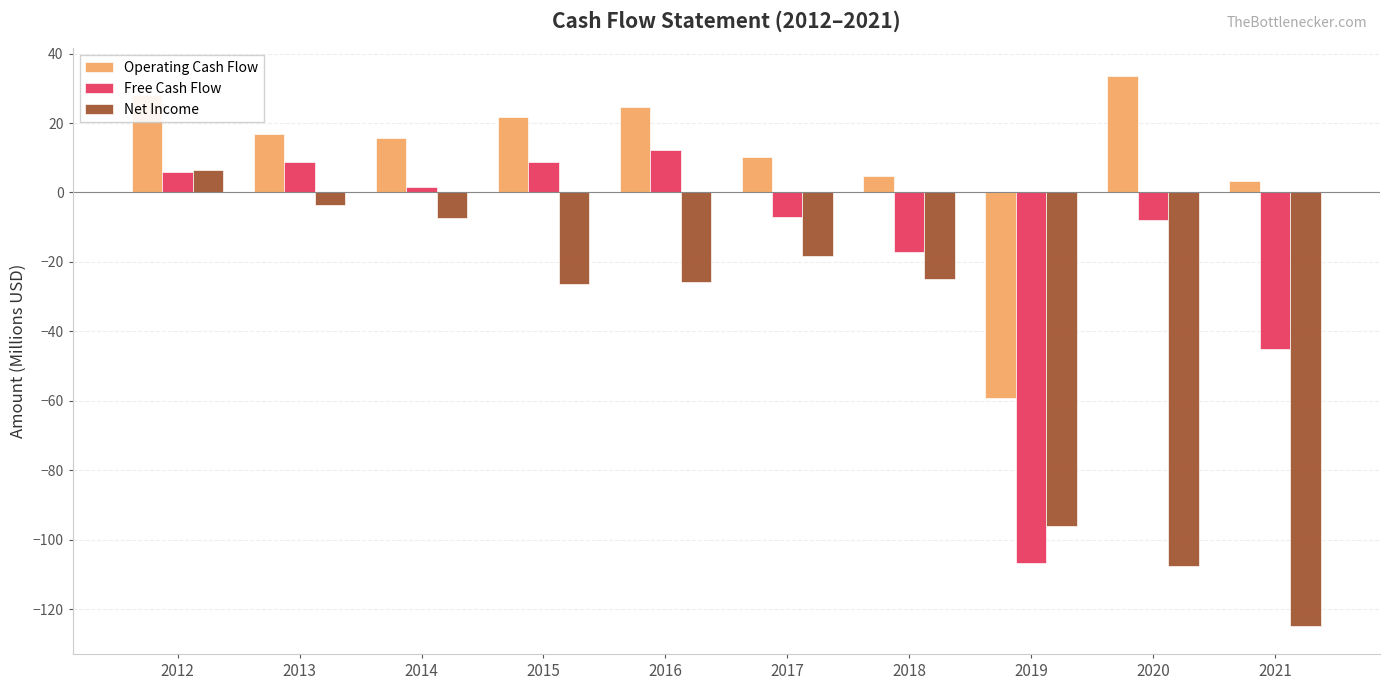

True or false: Net Income has a value of -25.9 at 2016.

True